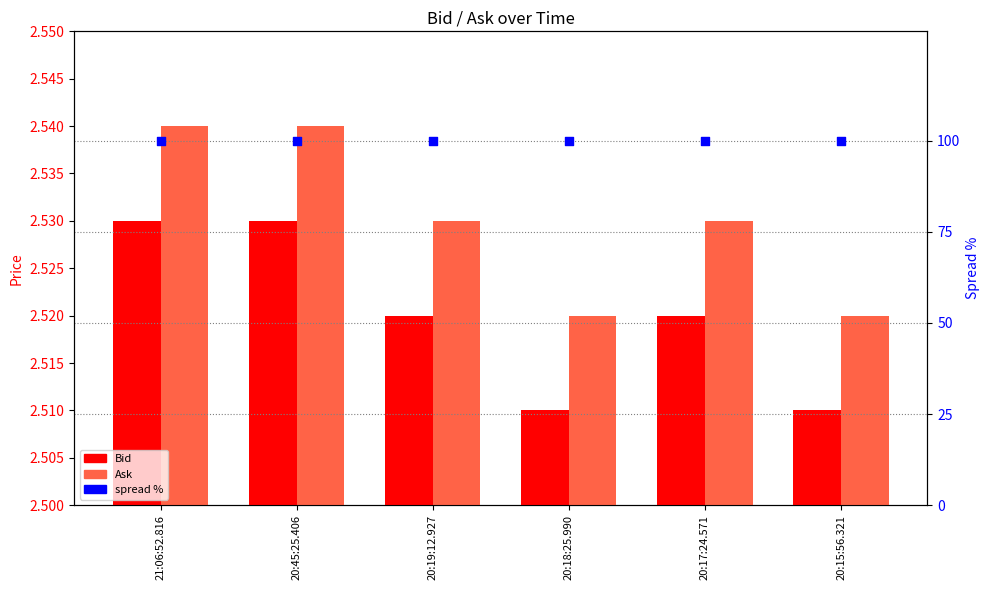

Which series has the largest total across all categories?

spread (pct)